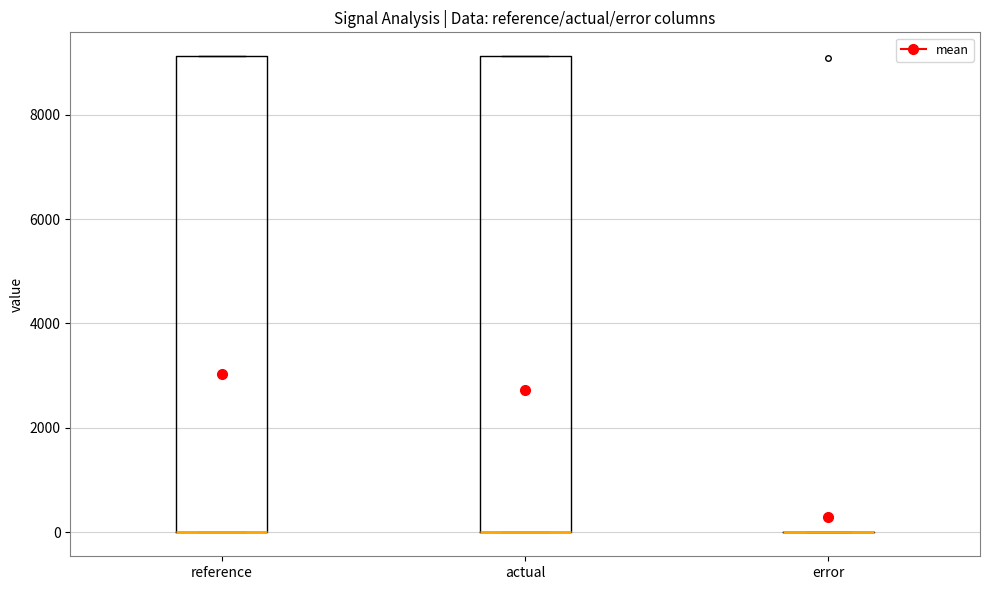

Reading left to right, transcribe this box plot: for each box, give where its median line is, the range the box spans, and where its two whiskers end, as read against the y-axis. The values are not printed on the chart, so give them approximately, as read against the axis.

reference: median 0 (drawn on the box's lower edge), box 0 to 9200, whiskers 0 to 9200
actual: median 0 (drawn on the box's lower edge), box 0 to 9200, whiskers 0 to 9200
error: box collapsed to a line at 0, whiskers 0 to 0